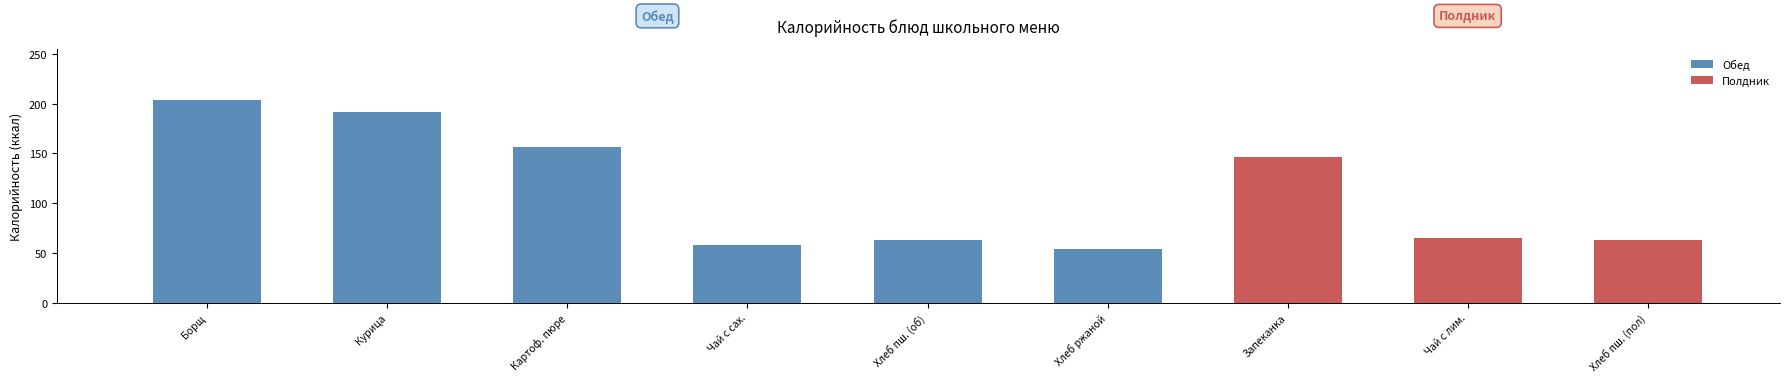

What is the smallest value displayed?

54.0